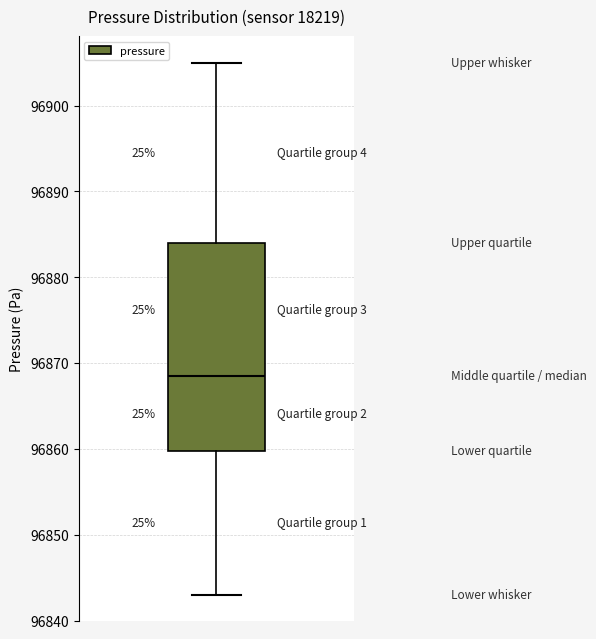

Read this box plot against the y-axis: the position of the median line, the range covered by the box, and the ends of both whiskers. The values are not printed on the chart, so give them approximately, as read against the axis.

median 96869, box 96860 to 96884, whiskers 96843 to 96905